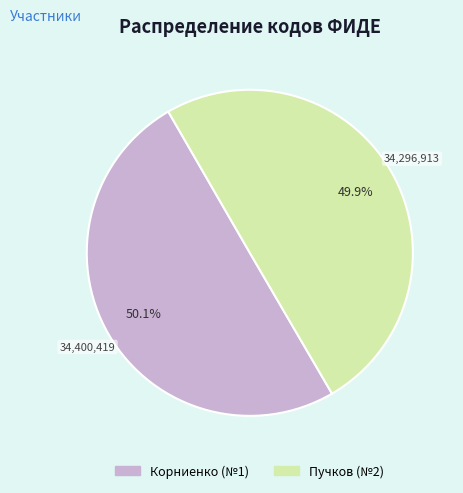

Is there any slice that represents more than half of the pie?

Yes